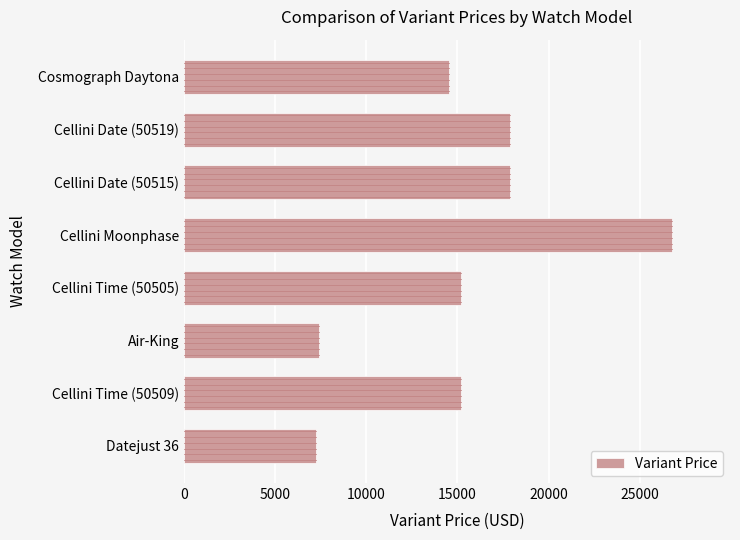

What is the ratio of the value at Datejust 36 to the value at Cellini Date (50519)?

0.4